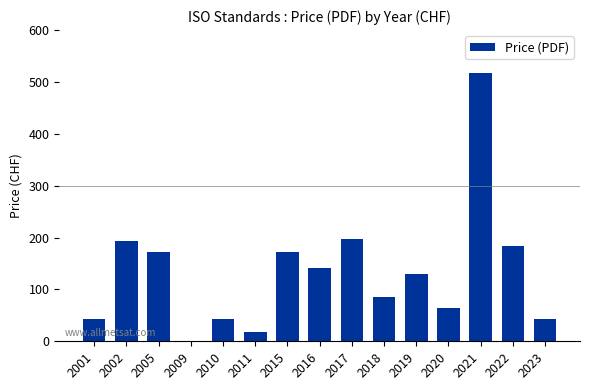

What is the difference between the values at 2022 and 2005?

12